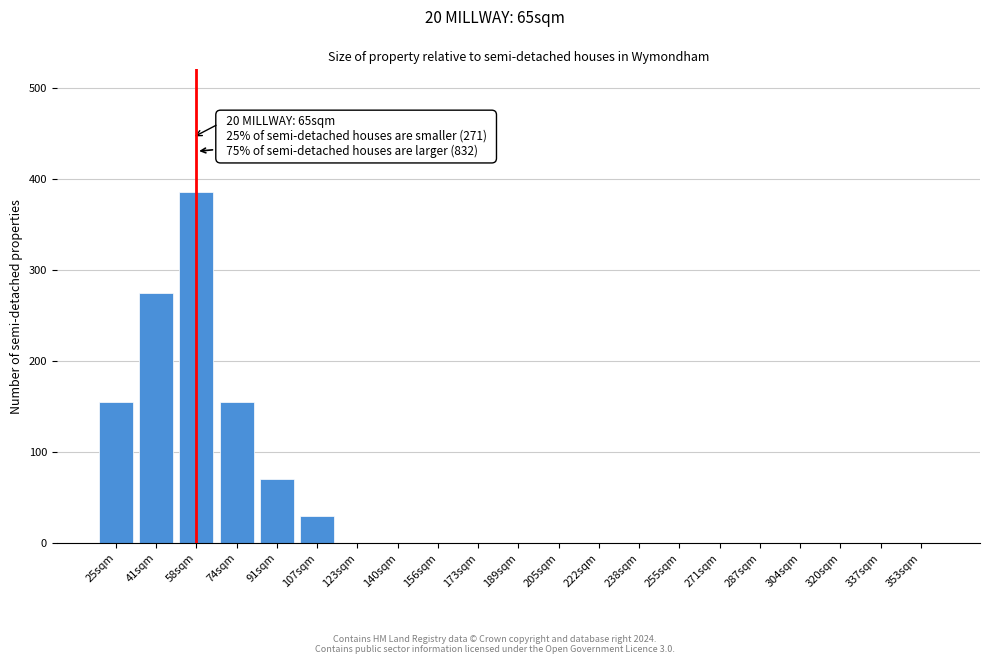

Reading right to left, what are all the values shown in this chart?

353sqm=0	337sqm=0	320sqm=0	304sqm=0	287sqm=0	271sqm=0	255sqm=0	238sqm=0	222sqm=0	205sqm=0	189sqm=0	173sqm=0	156sqm=0	140sqm=0	123sqm=0	107sqm=30	91sqm=70	74sqm=155	58sqm=385	41sqm=275	25sqm=155